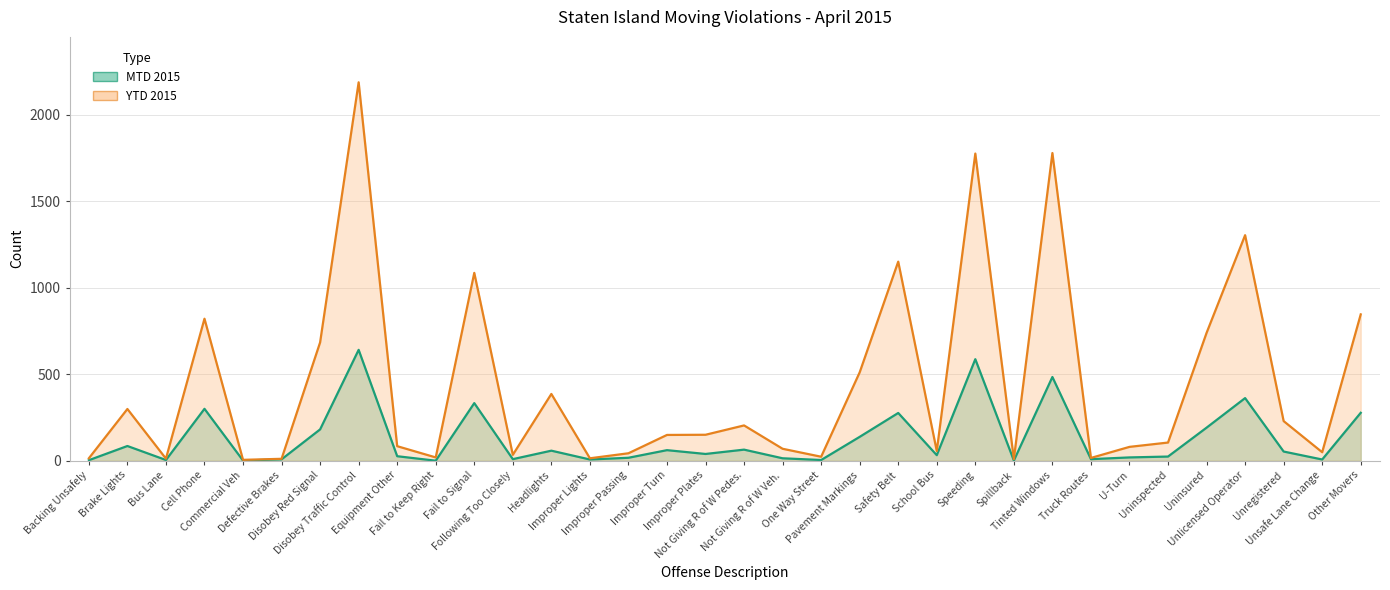

True or false: YTD 2015 and MTD 2015 cross at least once.

False